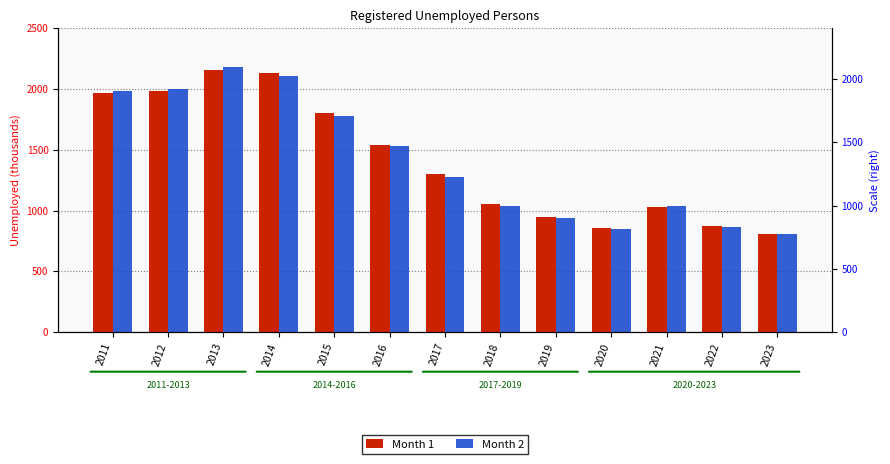

Read the Month 2 value at 2020.

850.3